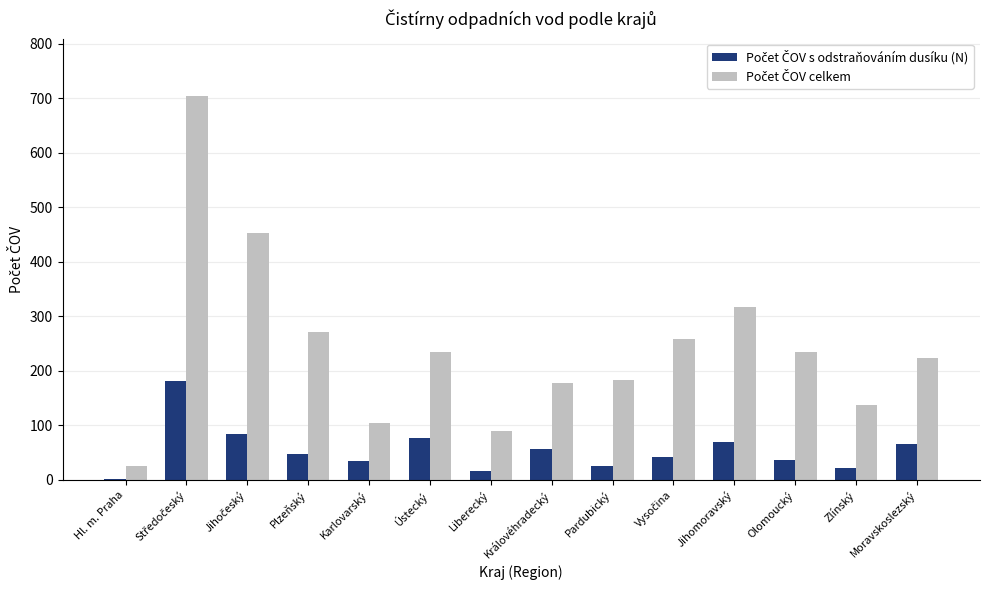

What is the total value across all series at Karlovarský?

140